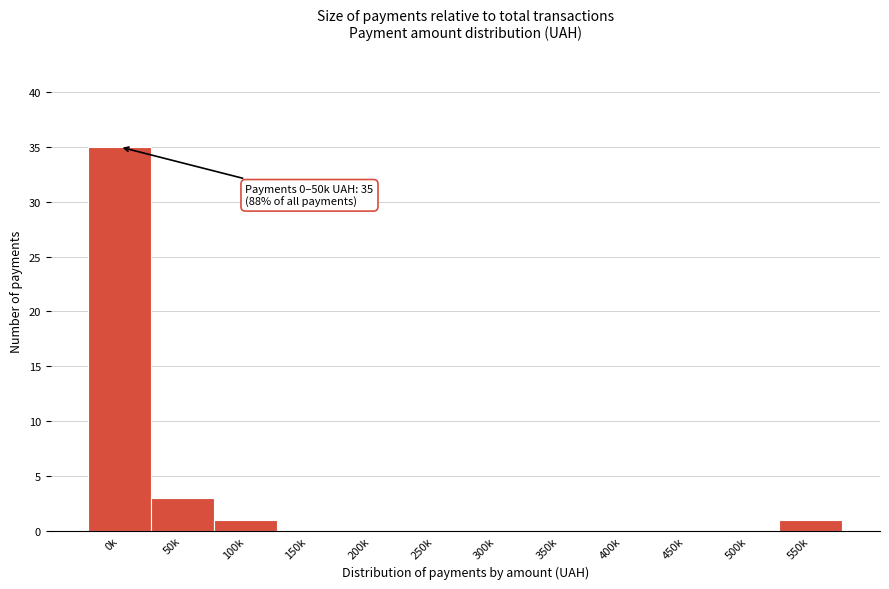

Reading left to right, extract all data points from this chart.

0k=35	50k=3	100k=1	150k=0	200k=0	250k=0	300k=0	350k=0	400k=0	450k=0	500k=0	550k=1